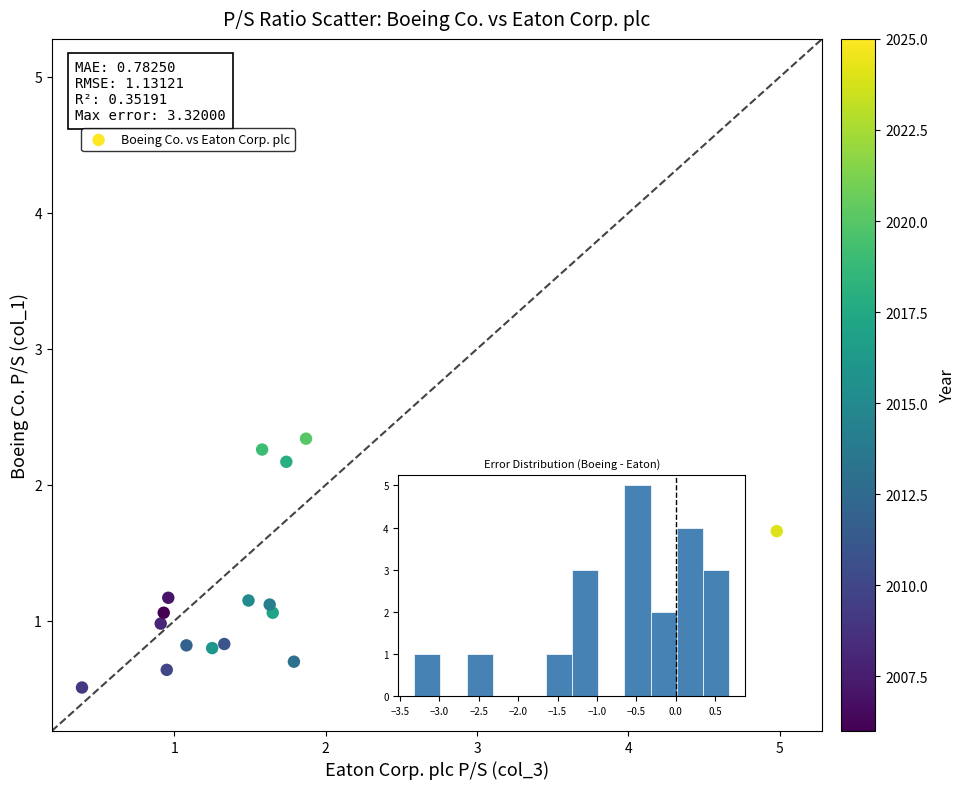

What is the range of Y values (max minus min)?

1.8